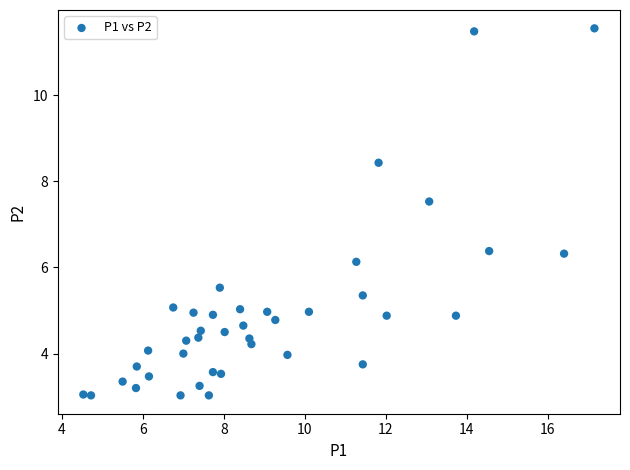

What is the range of Y values (max minus min)?

8.5